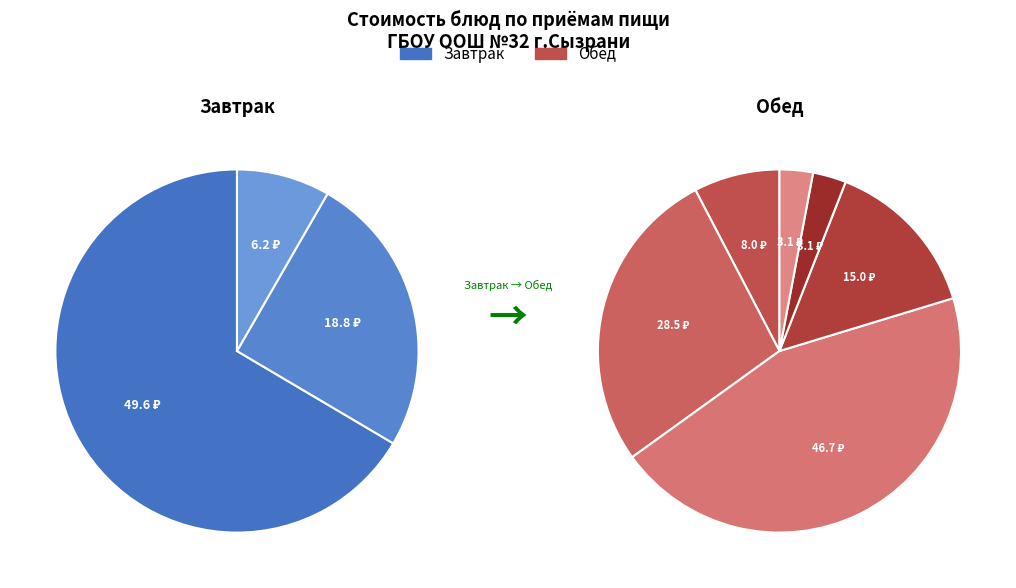

What percentage do Обед (2 блюдо) and Обед (хлеб черн.) together represent?

27.8%